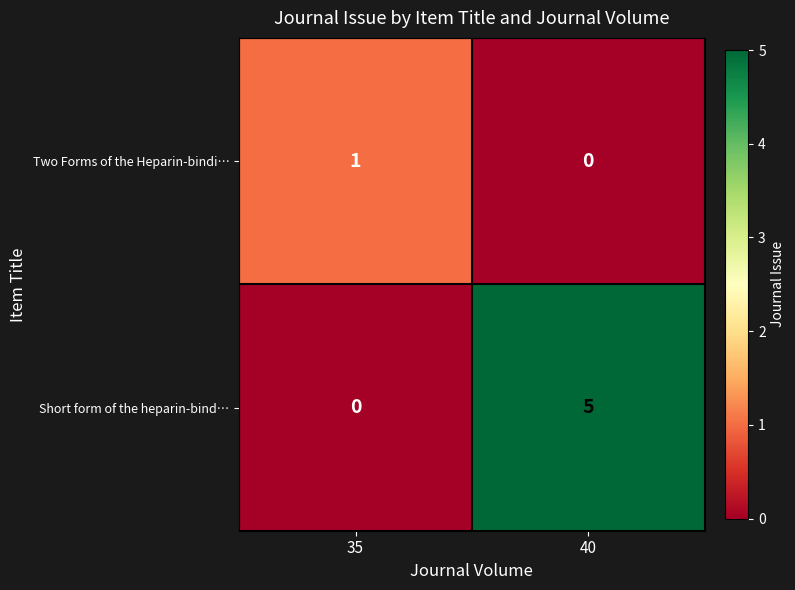

At 35, list the series in order from largest to smallest.

Two Forms of the Heparin-bindi…, Short form of the heparin-bind…